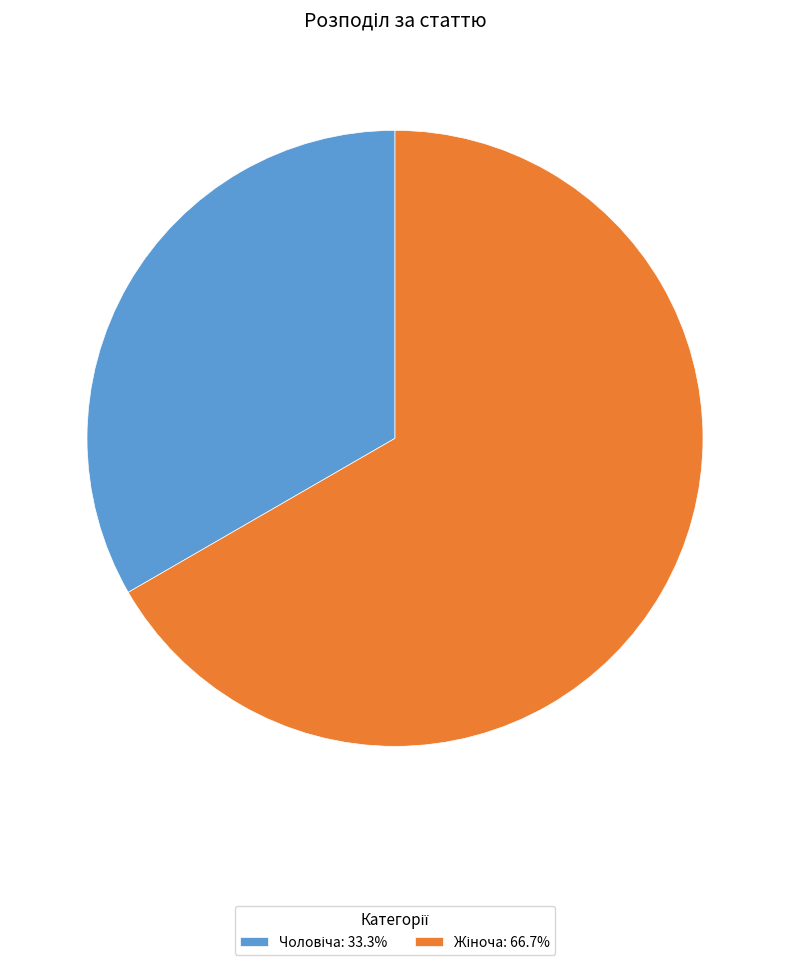

Does any single category account for the majority?

Yes